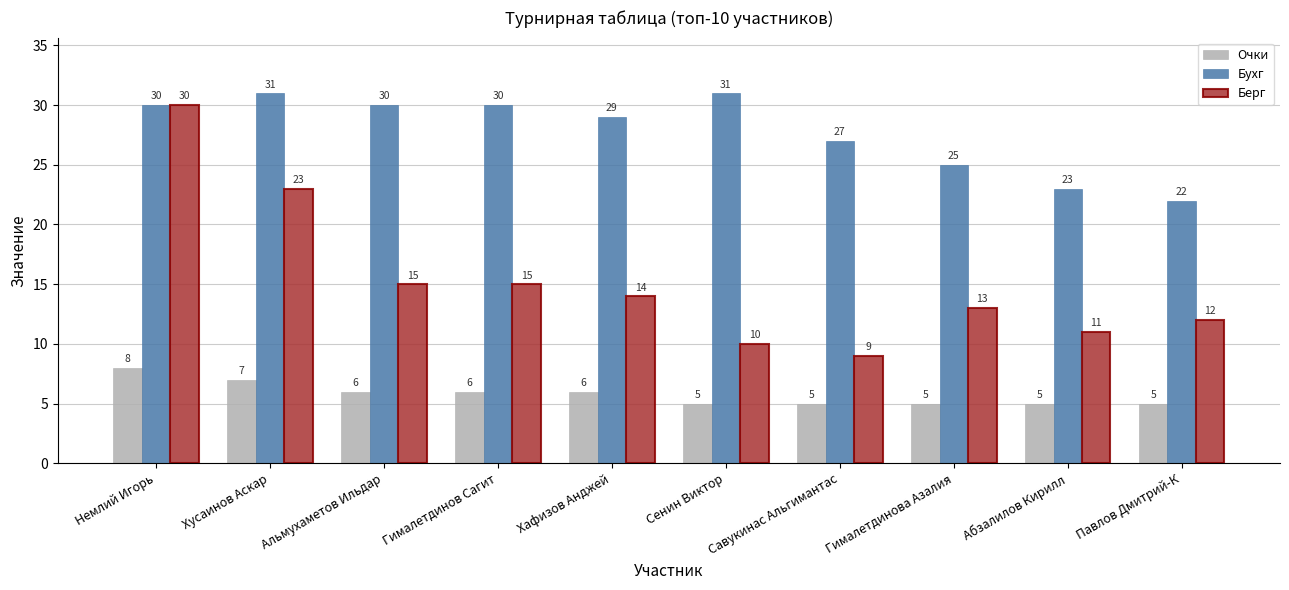

What is the difference between the maximum and minimum values in the Очки series?

3